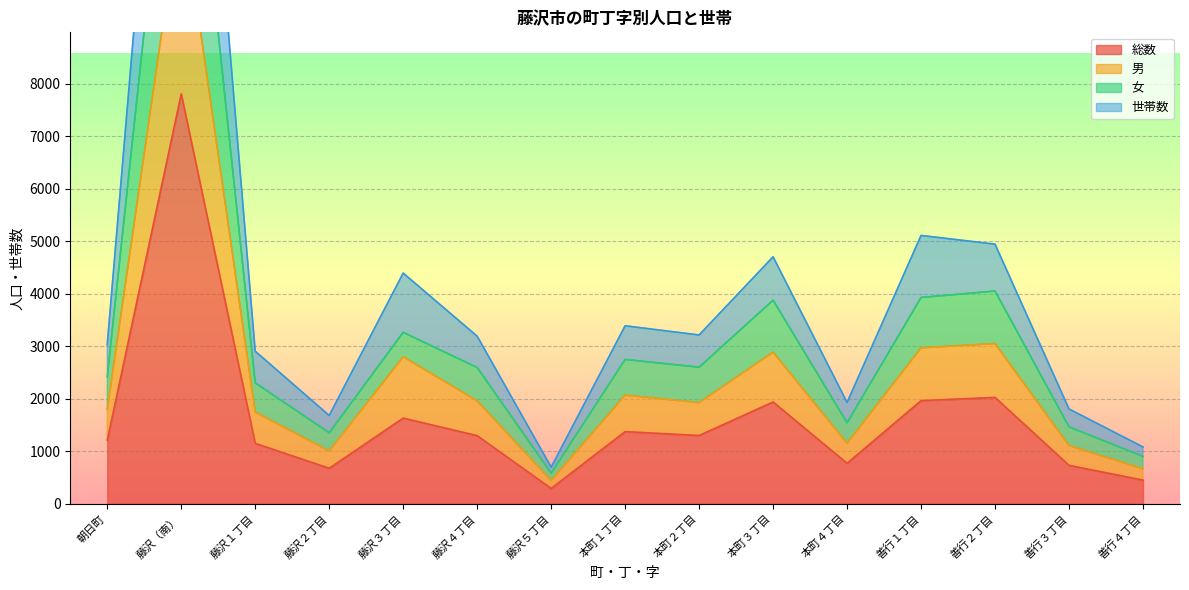

What is the total value across all series at 藤沢３丁目?

12087